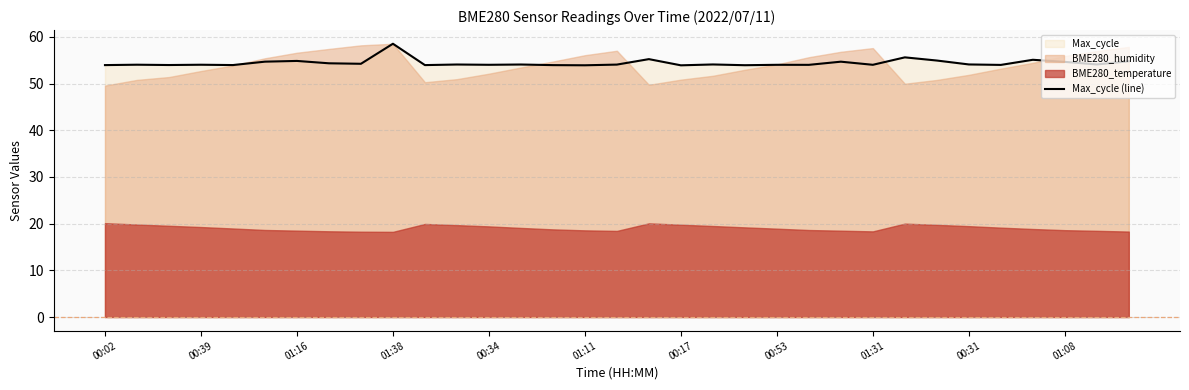

What is the minimum value for Max_cycle (line)?

53.9